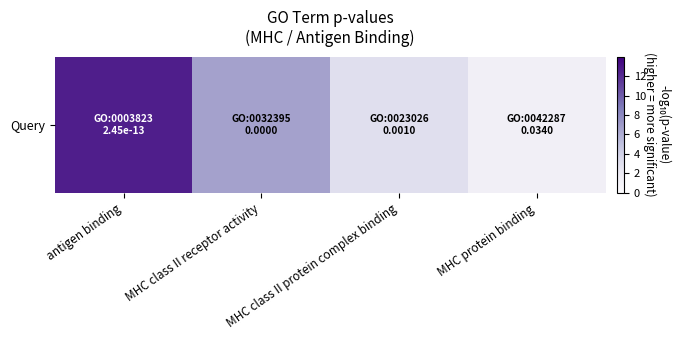

What is the smallest value displayed?

1.5